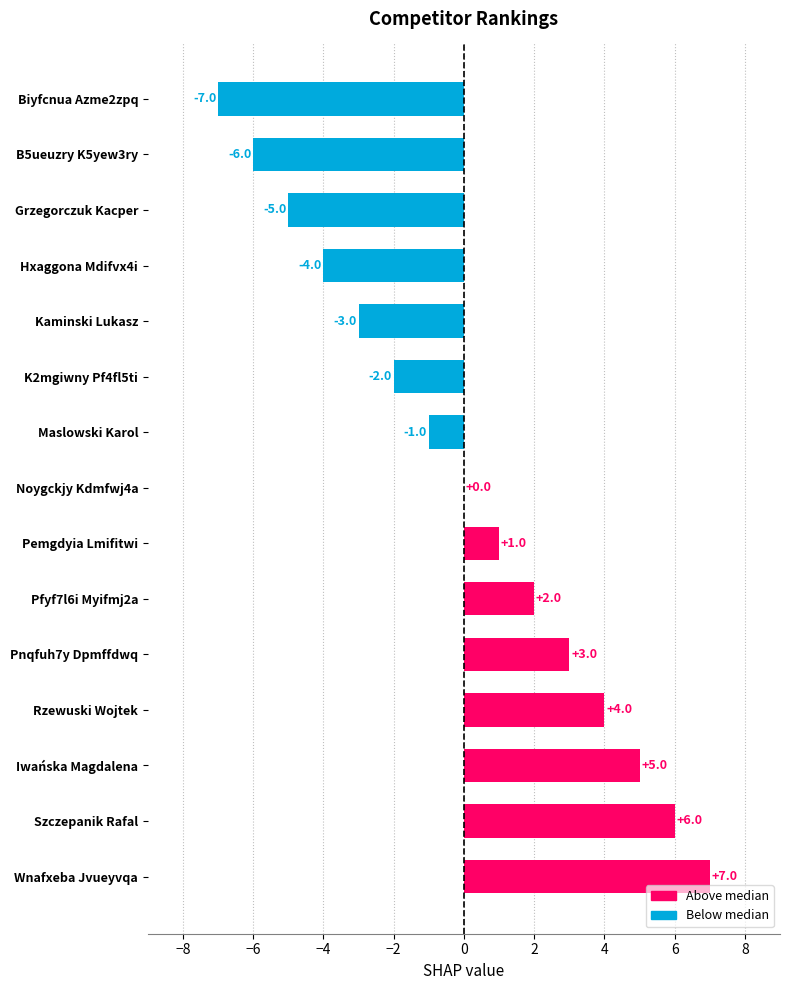

What is the ratio of the value at Rzewuski Wojtek to the value at Pemgdyia Lmifitwi?

4.0